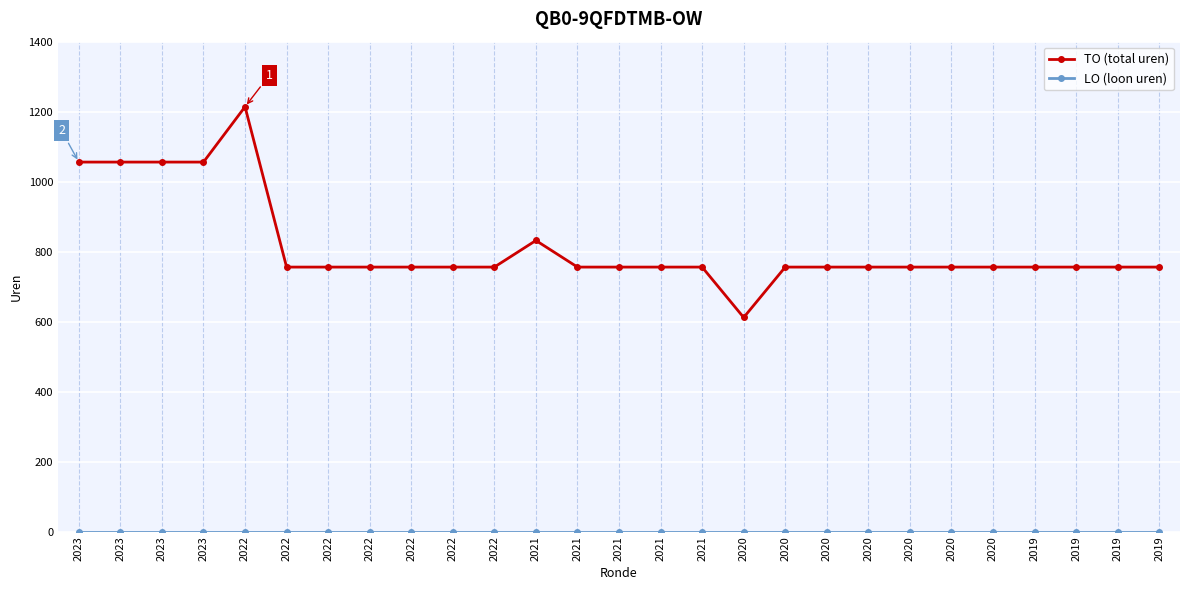

At which category is the sum across all series the highest?

2022